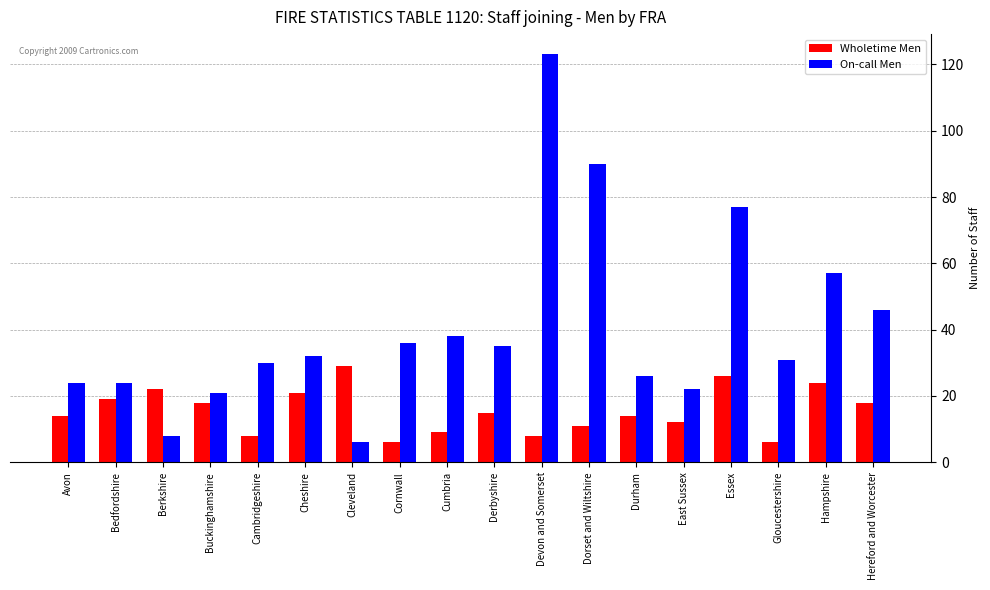

Reading right to left, list all the values displayed in this chart.

Wholetime Men: 18	24	6	26	12	14	11	8	15	9	6	29	21	8	18	22	19	14
On-call Men: 46	57	31	77	22	26	90	123	35	38	36	6	32	30	21	8	24	24